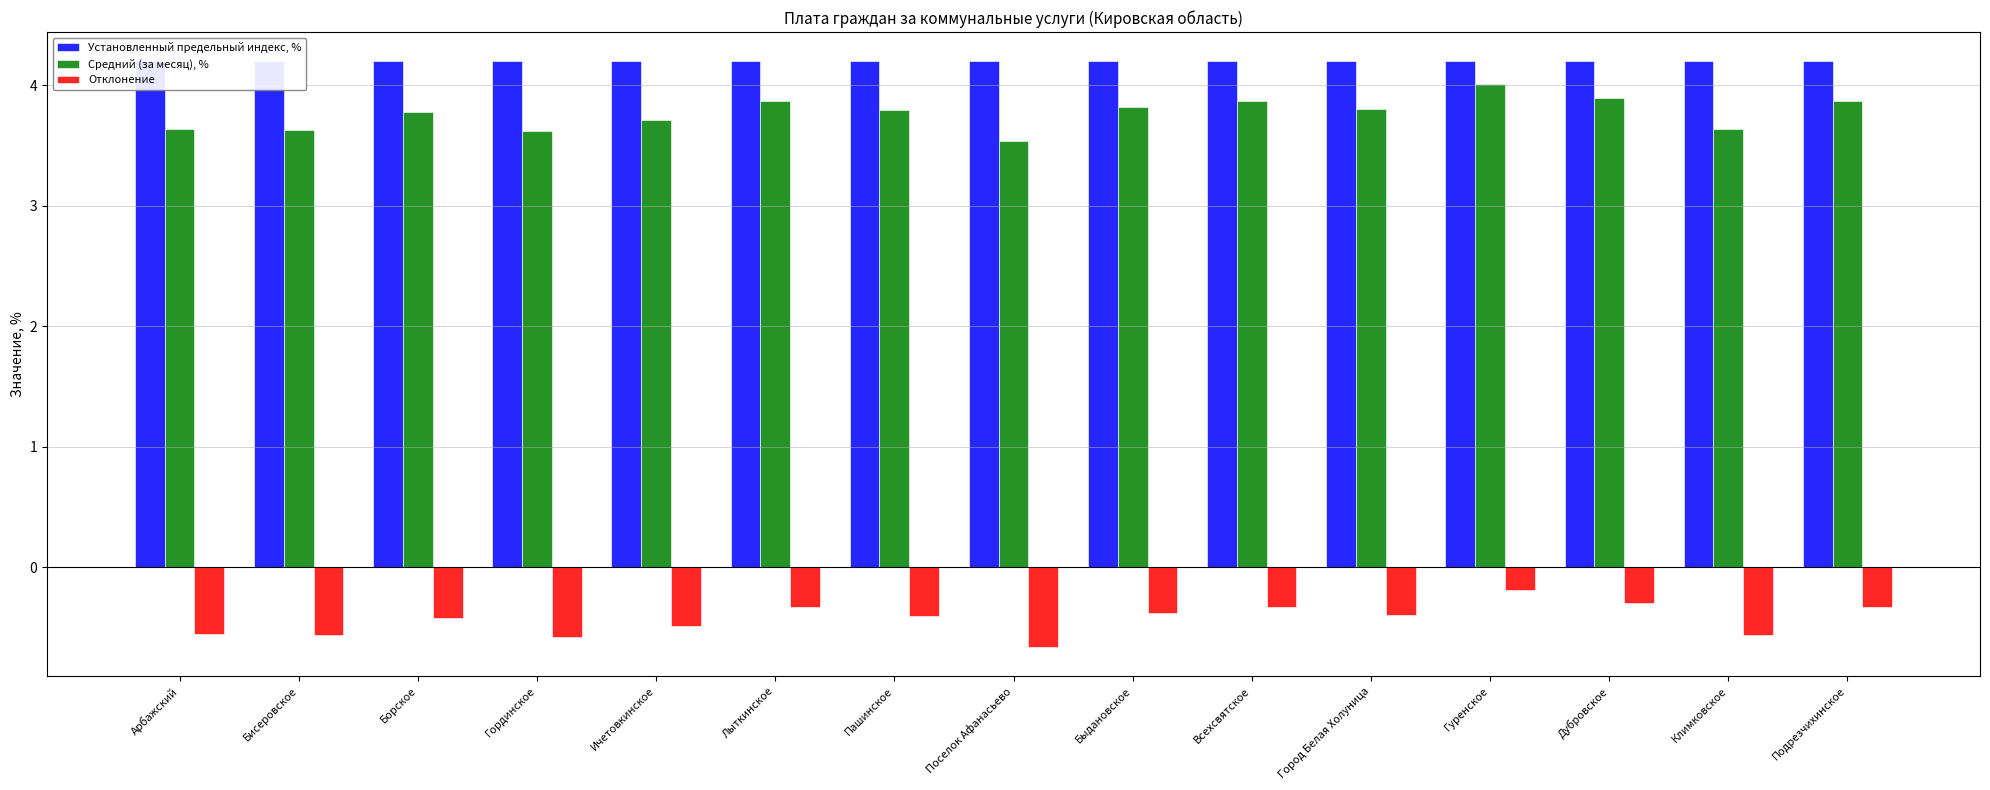

What is the greatest value displayed?

4.2